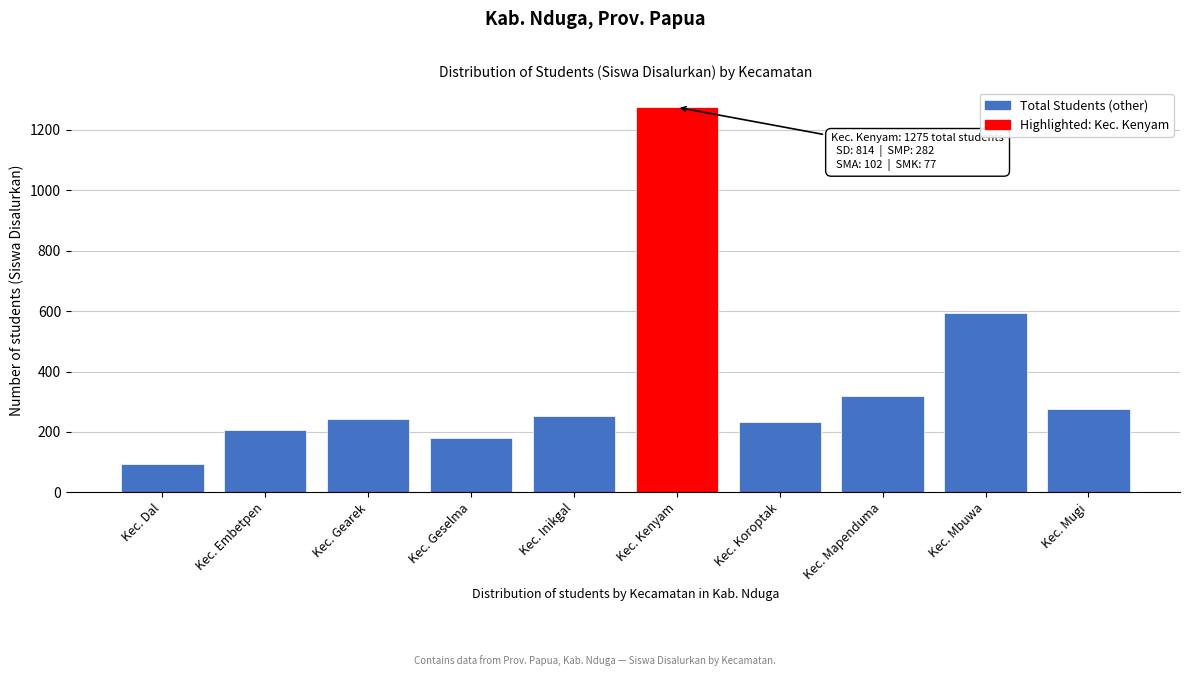

Reading left to right, list all the values displayed in this chart.

94	208	242	179	252	1275	233	320	594	276